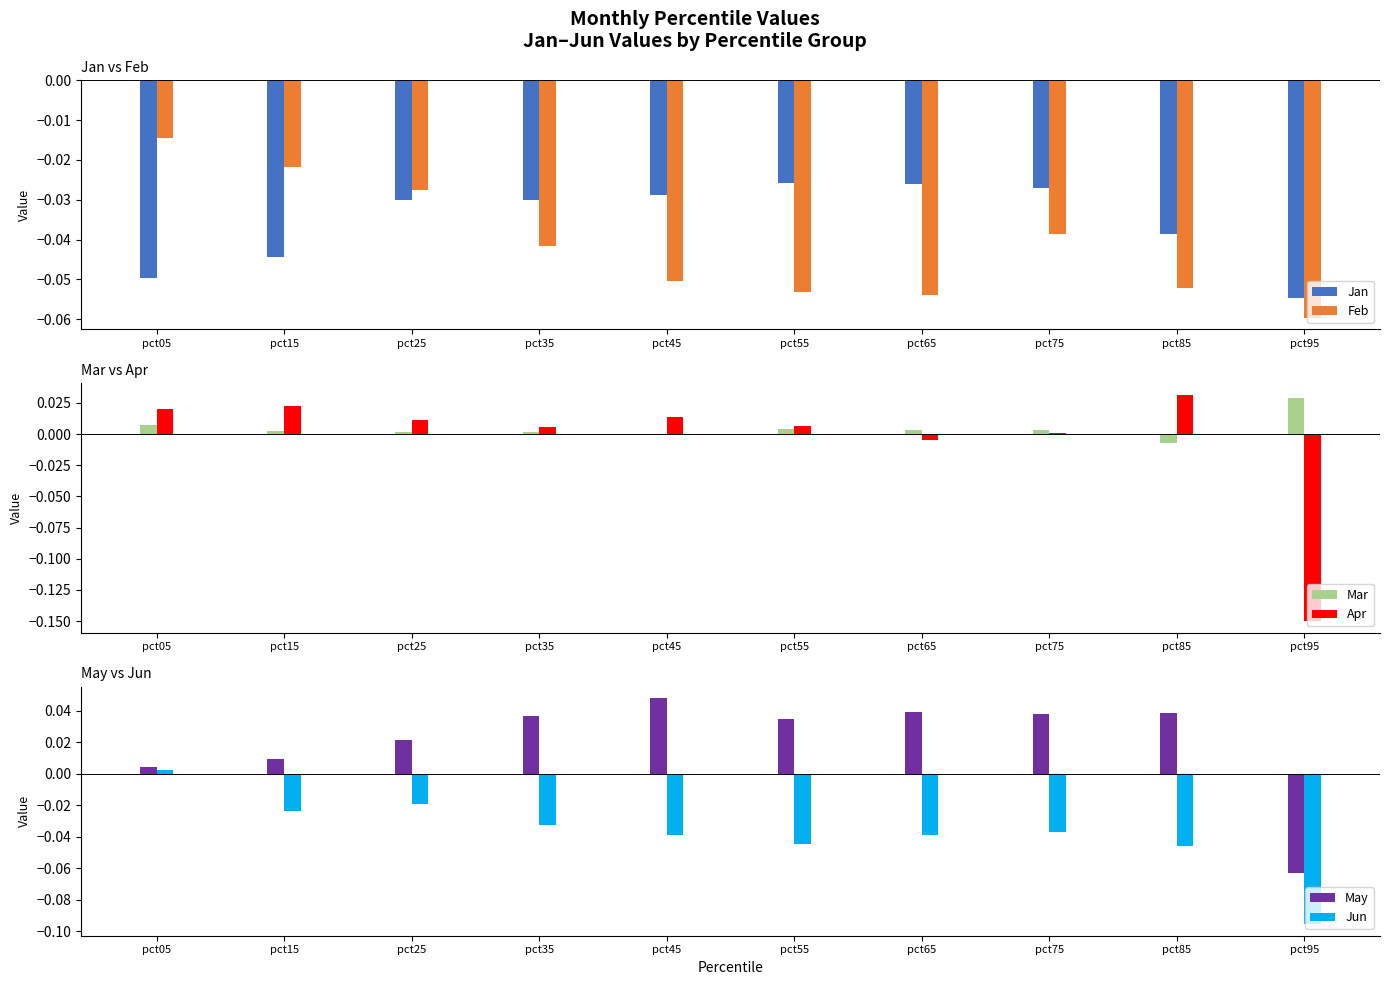

What is the spread (max minus min) of values at pct35?

0.1